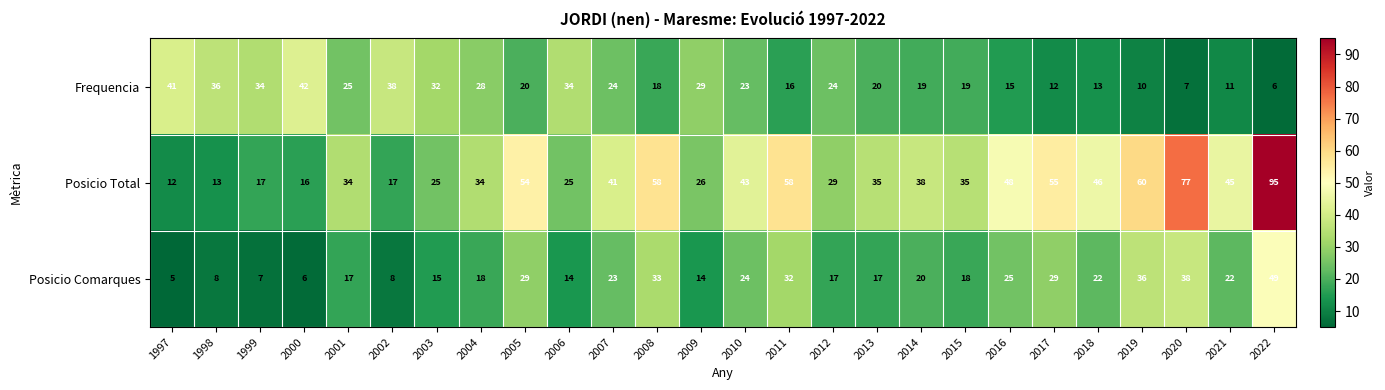

Rank the series at 1998 from lowest to highest value.

Posicio Comarques, Posicio Total, Frequencia